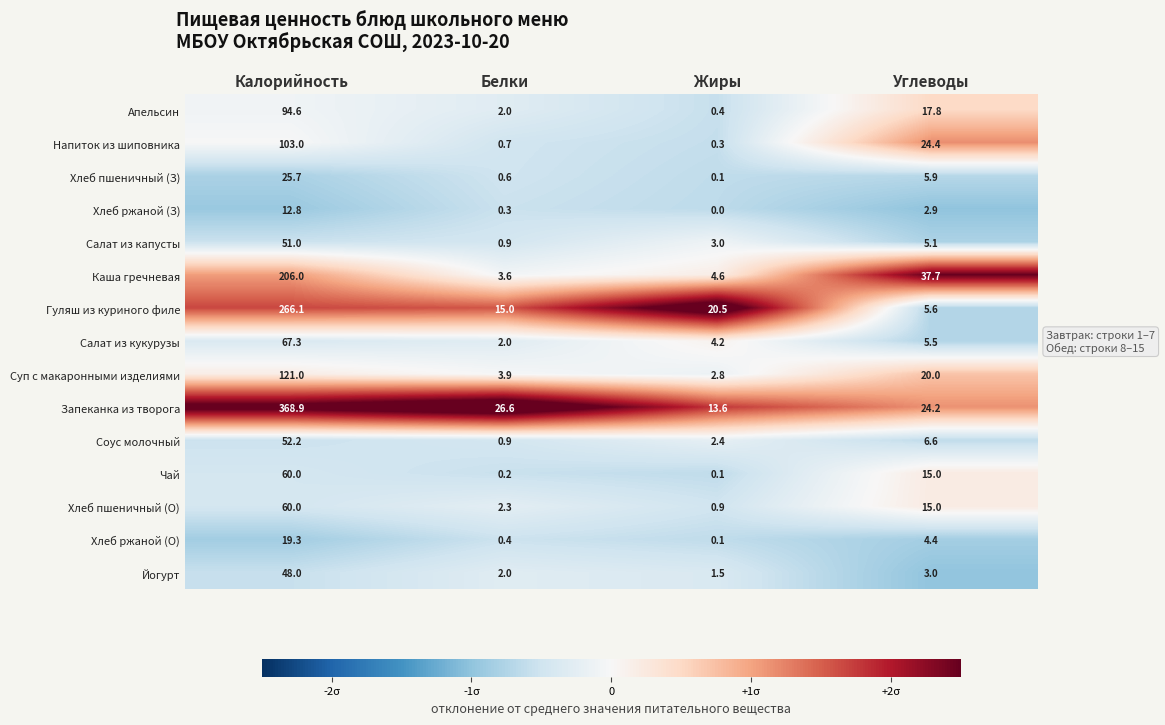

Between Калорийность and Жиры, which series saw the biggest shift?

Запеканка из творога